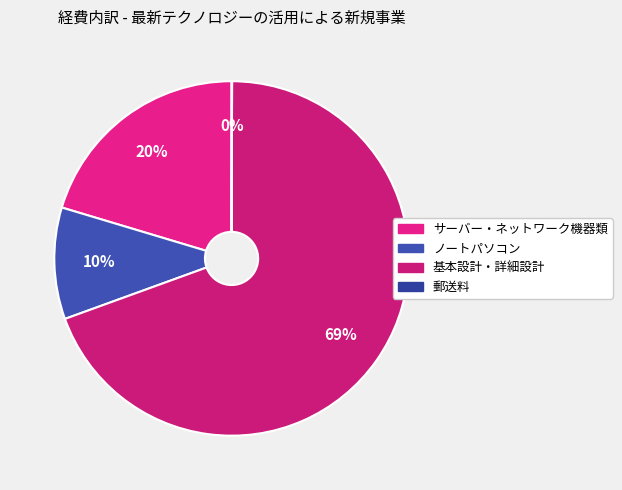

How many slices are in this pie chart?

4